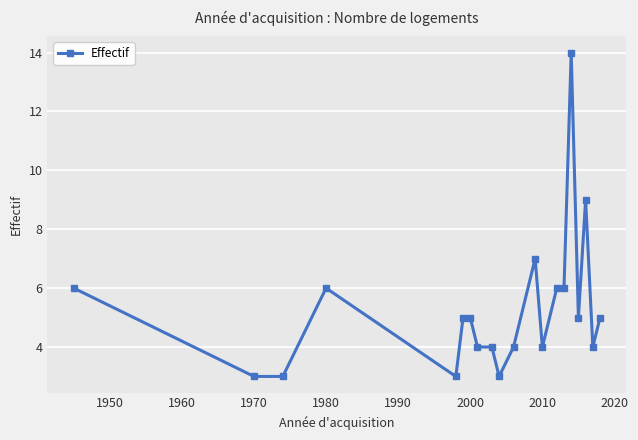

Reading left to right, extract all data points from this chart.

6	3	3	6	3	5	5	4	4	3	4	7	4	6	6	14	5	9	4	5